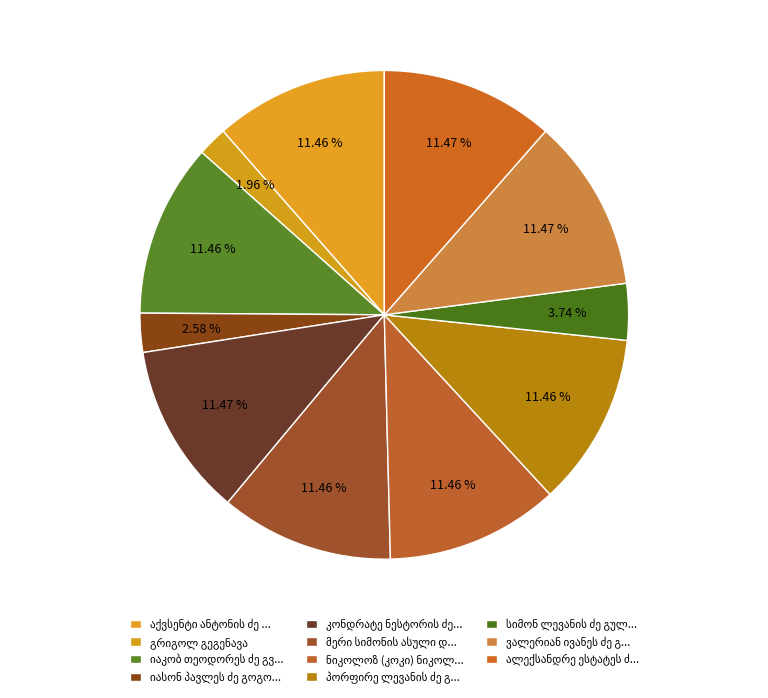

Which slice is the largest?

ალექსანდრე ესტატეს ძე გეგენავა